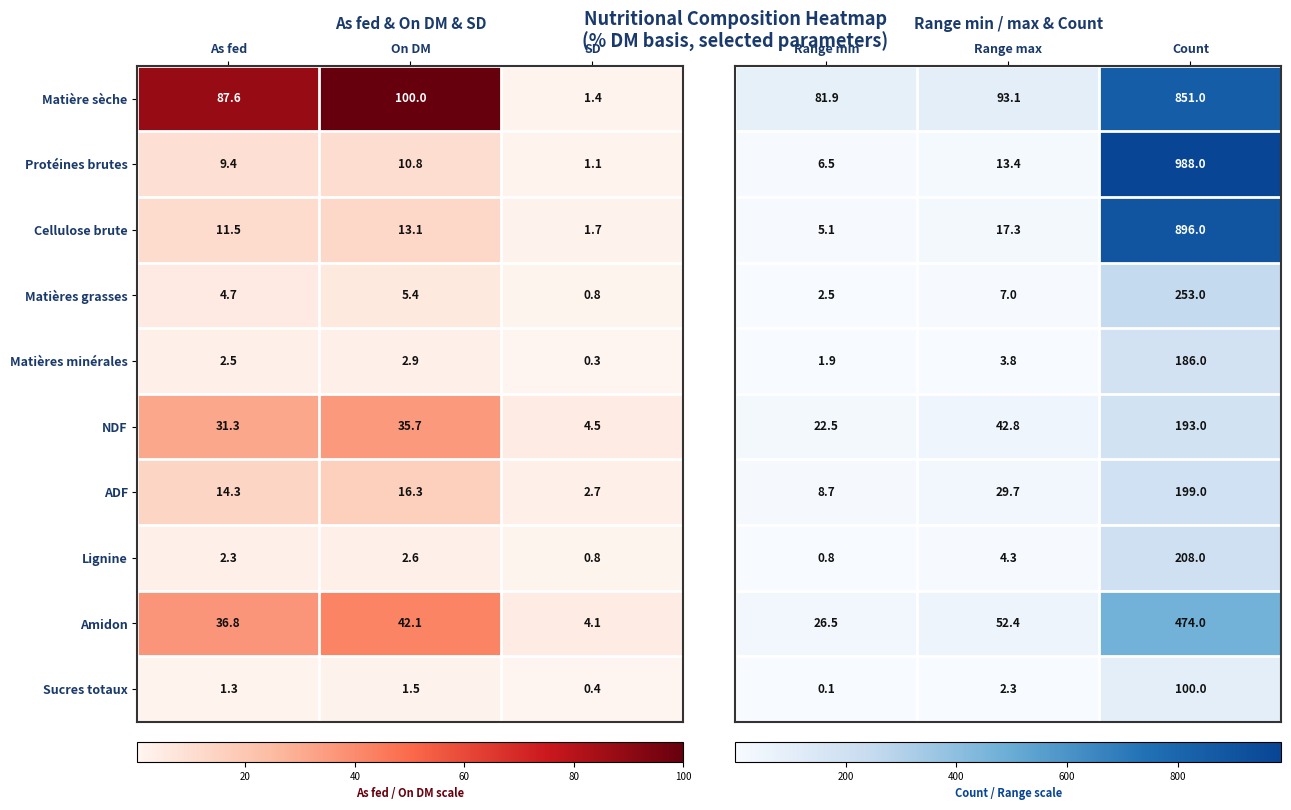

What is the sum of the Matière sèche values at SD and On DM?

101.4